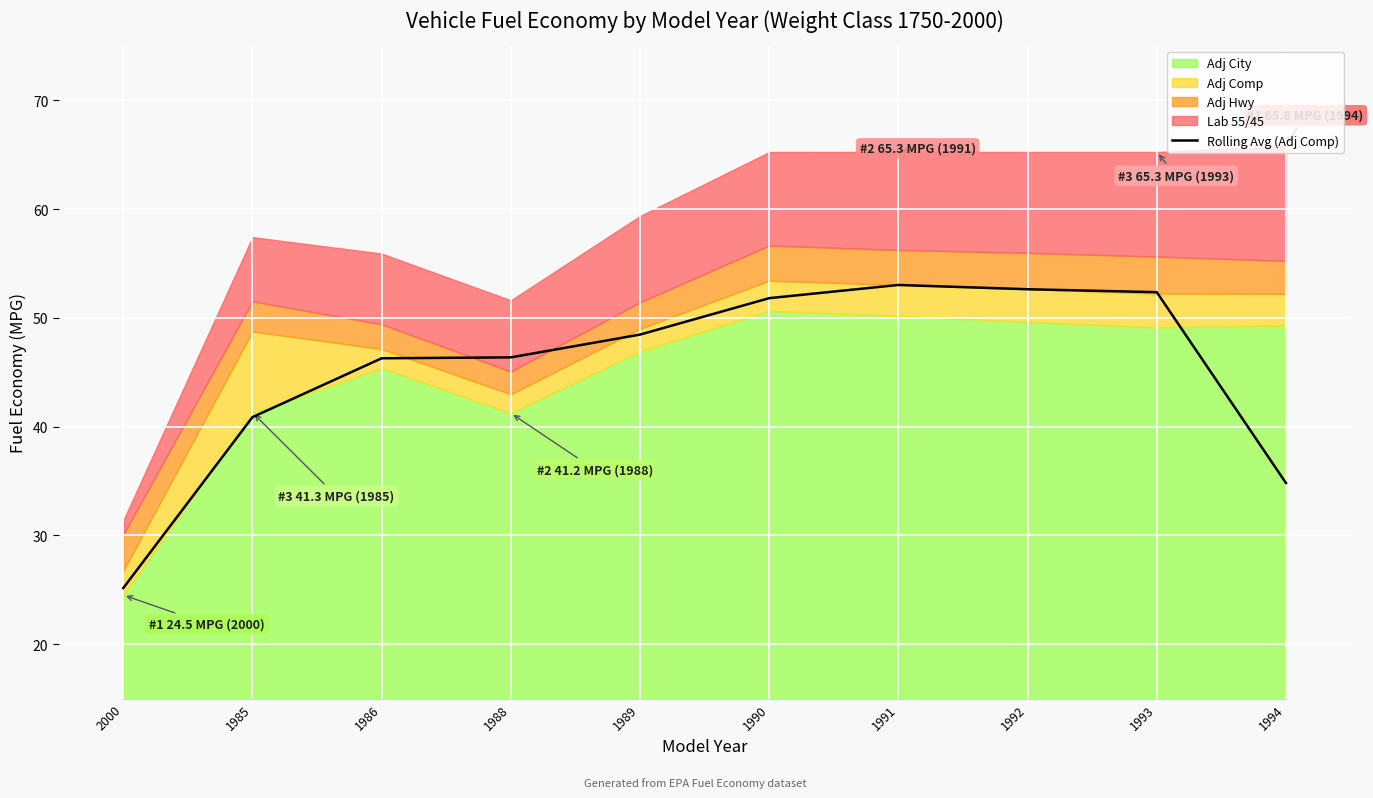

Is it true that the value at 1990 is 29.9?

False